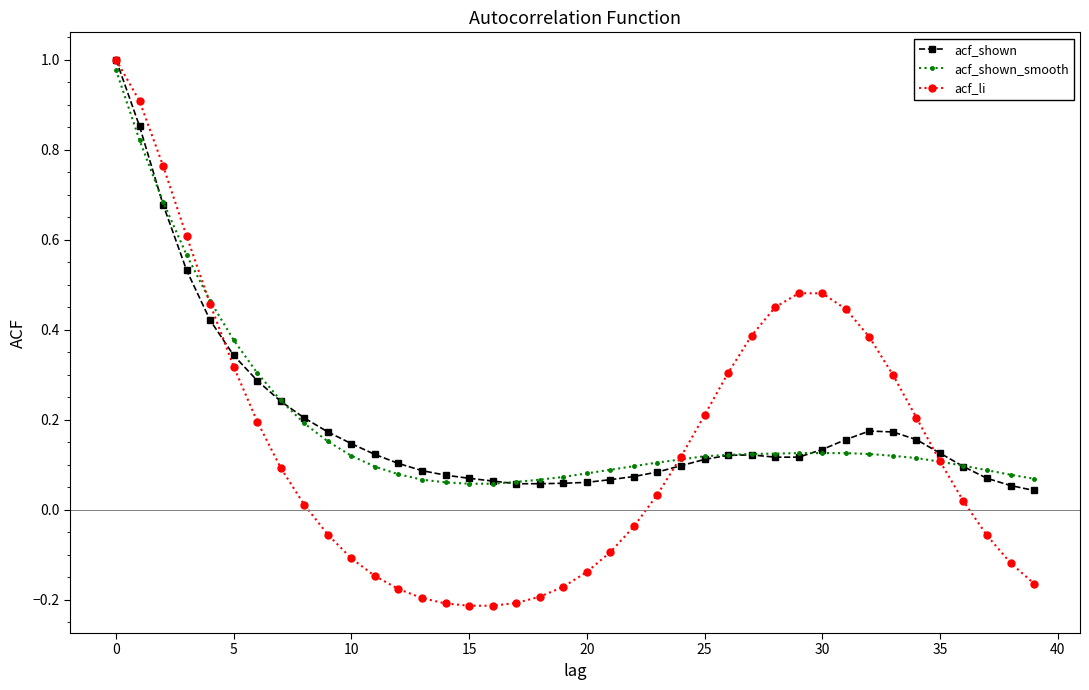

What are all the series names shown in the legend?

acf_shown, acf_shown_smooth, acf_li